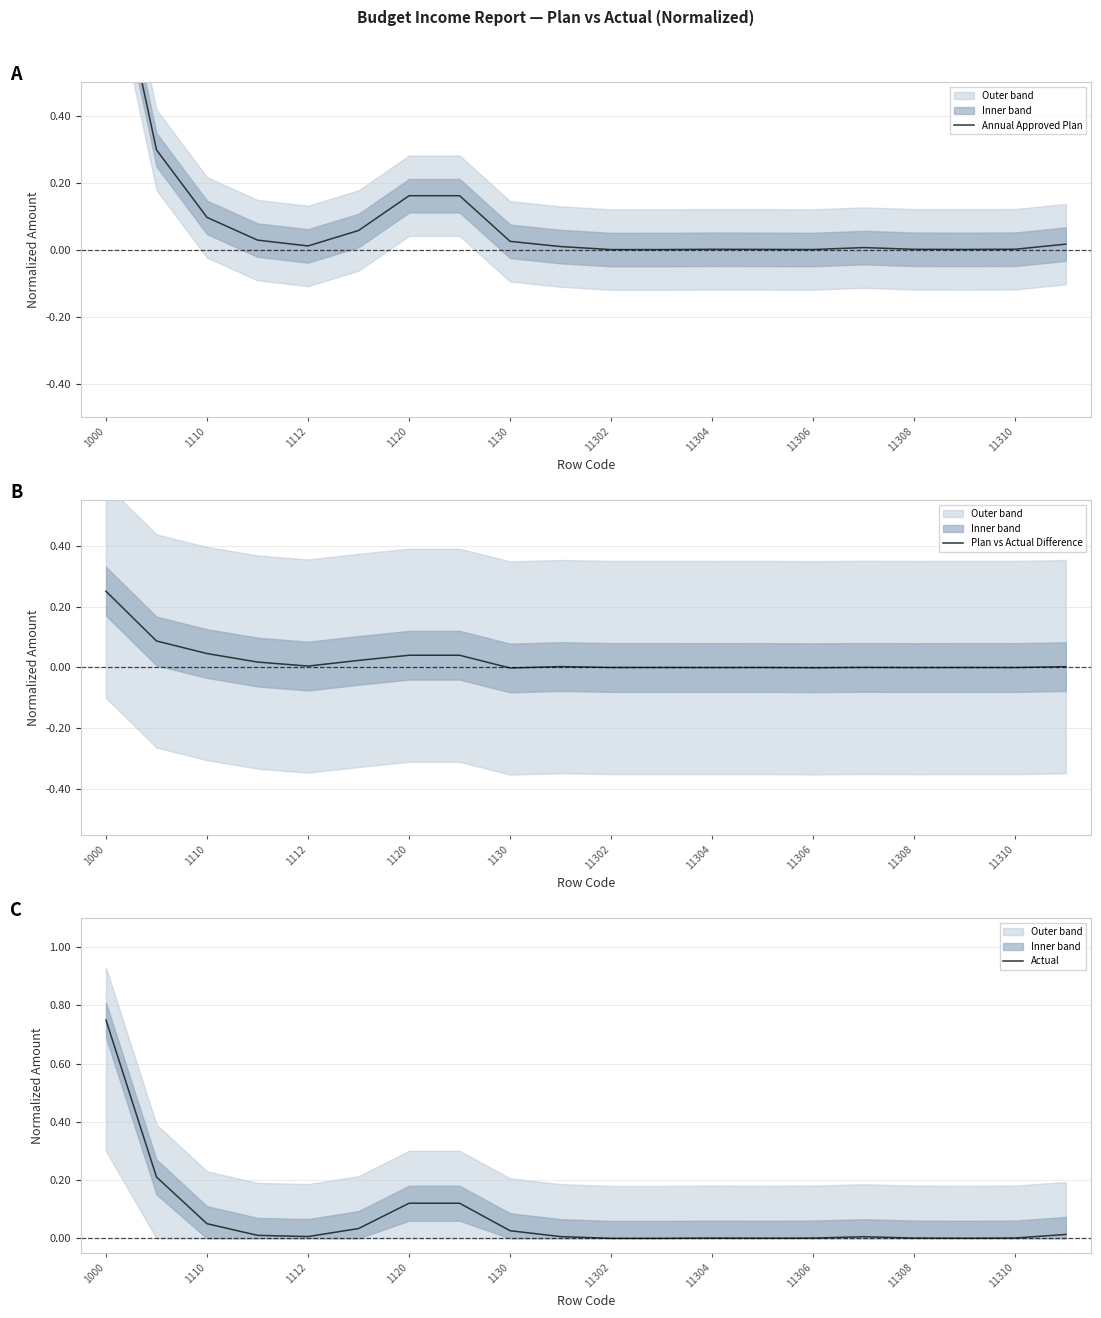

At which label does Plan vs Actual Difference reach its peak?

1000